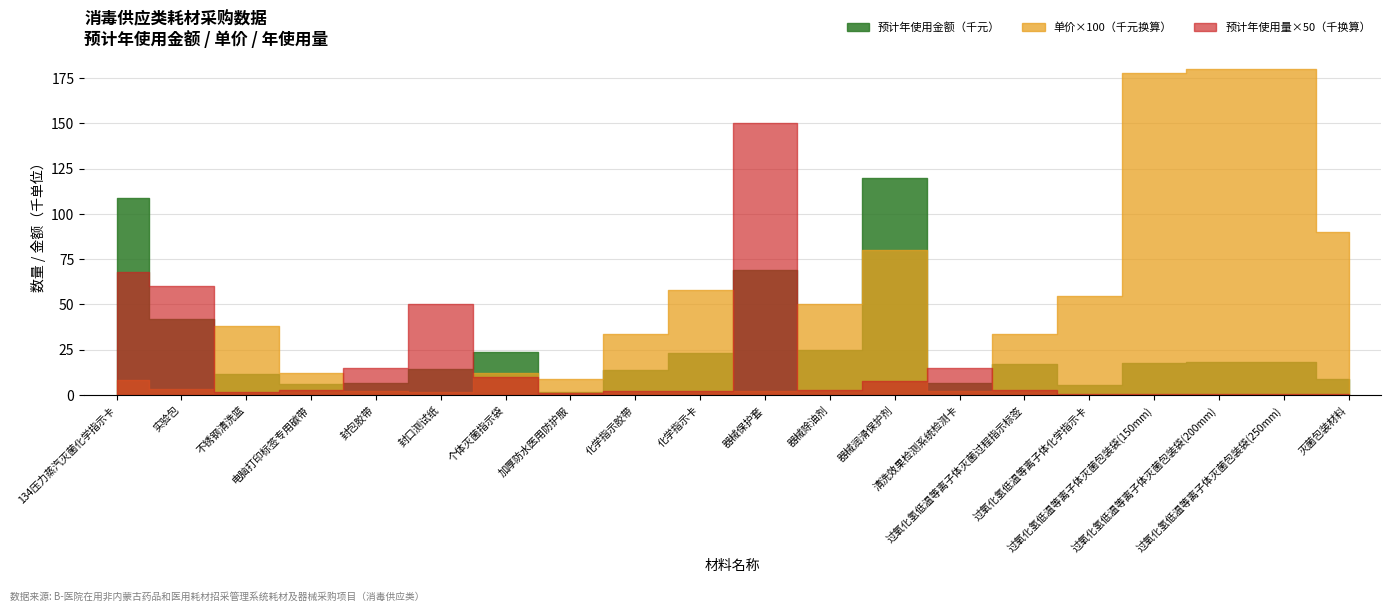

Does the chart display data point markers on the line(s)?

No